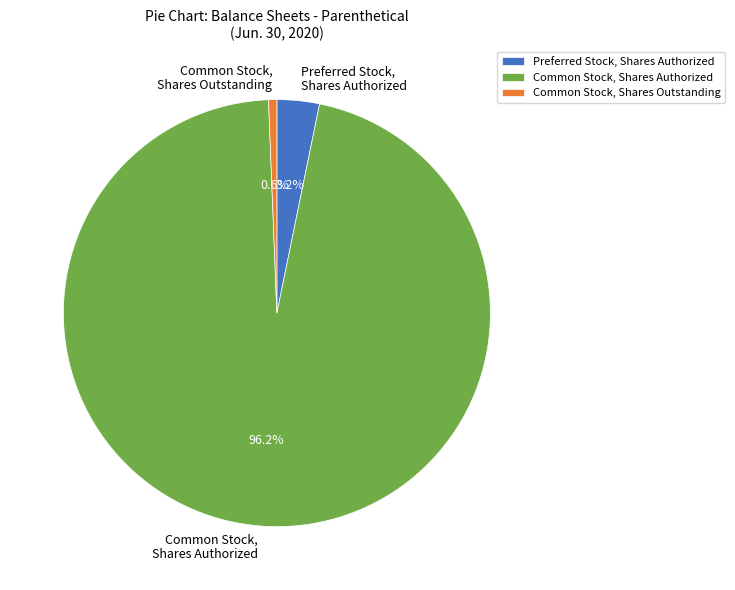

What percentage is NOT represented by Common Stock, Shares Outstanding?

99.4%